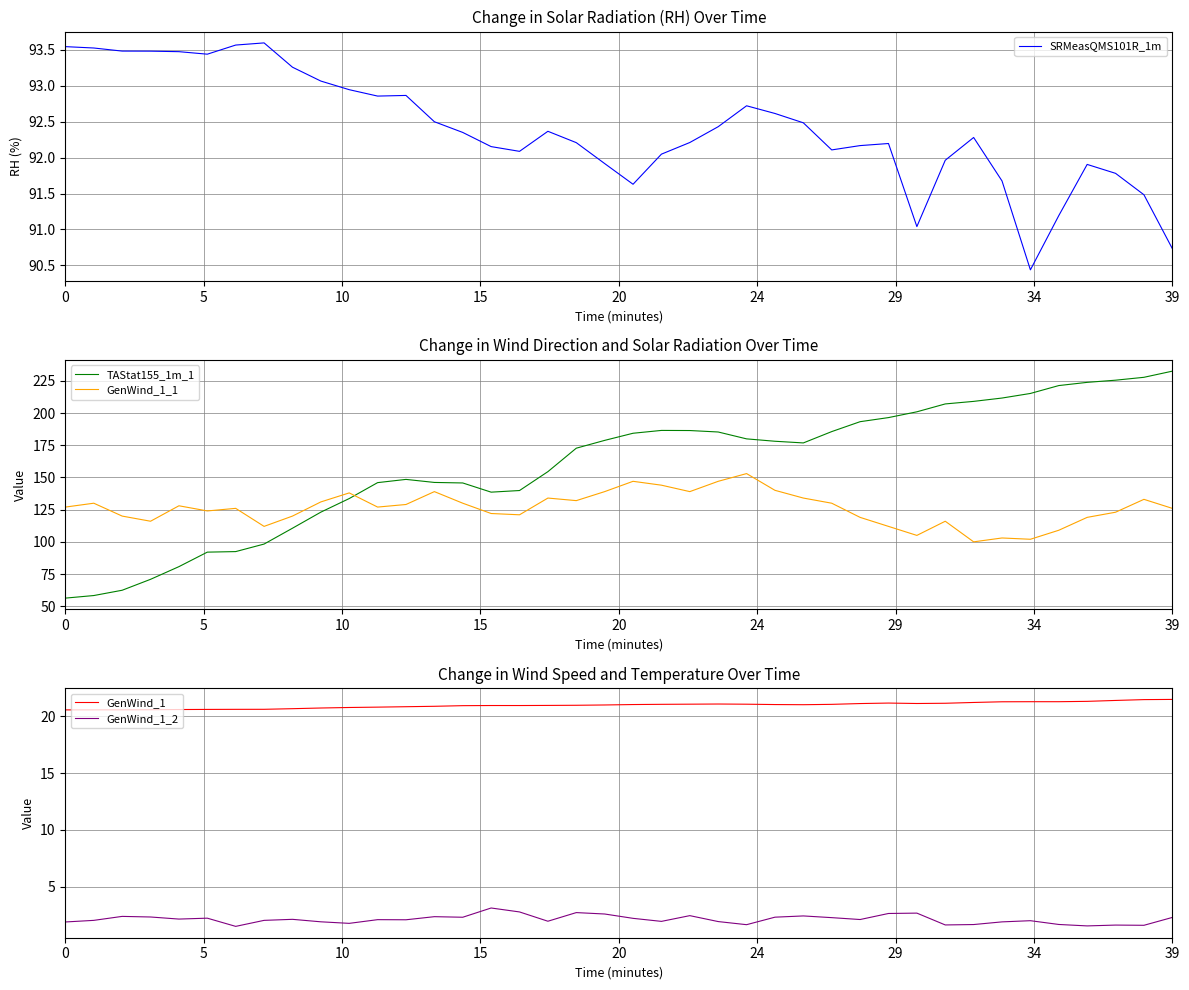

True or false: GenWind_1_1 and GenWind_1_2 intersect in this chart.

False